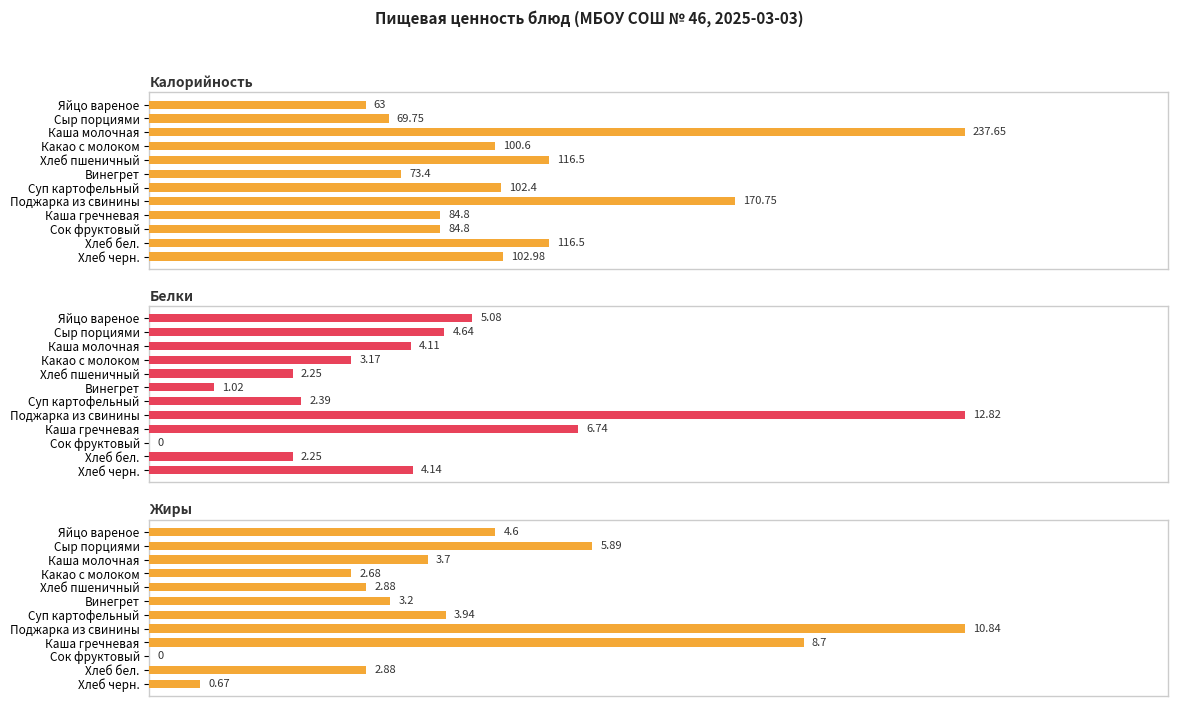

What is the difference between the maximum and second lowest values in the Белки series?

11.8